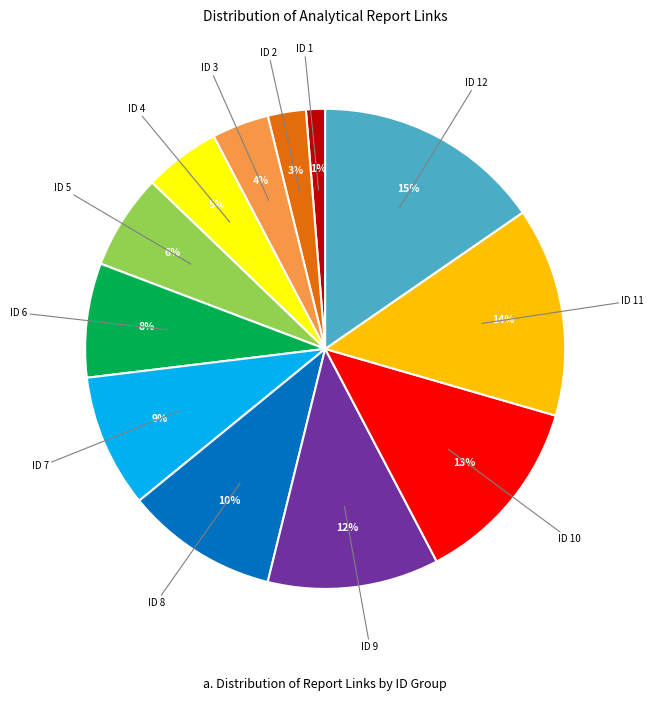

What percentage is the ID 5 slice, to the nearest percent?

6%